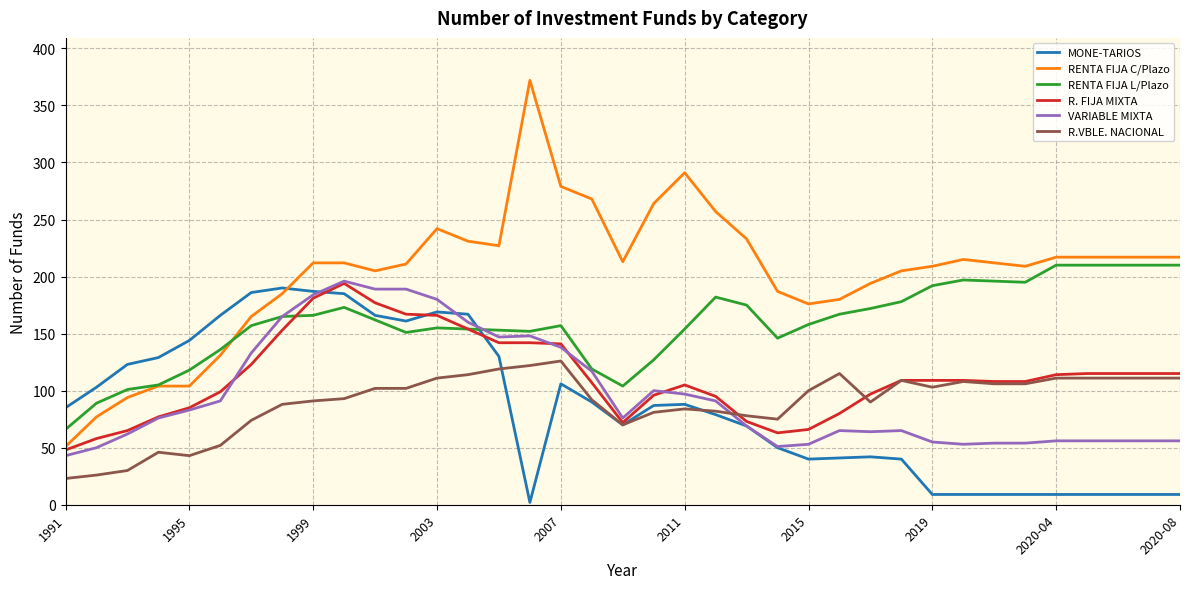

What is the average value of the VARIABLE MIXTA series?

97